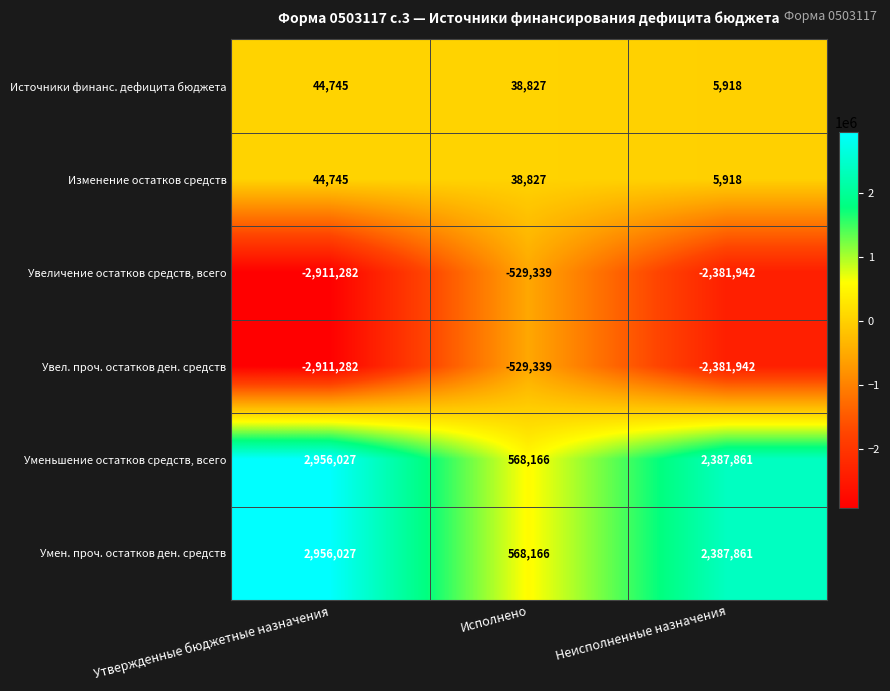

Reading left to right, what are all the values shown in this chart?

Источники финанс. дефицита бюджета: 44745	38827	5918
Изменение остатков средств: 44745	38827	5918
Увеличение остатков средств, всего: -2911282	-529339	-2381942
Увел. проч. остатков ден. средств: -2911282	-529339	-2381942
Уменьшение остатков средств, всего: 2956027	568166	2387861
Умен. проч. остатков ден. средств: 2956027	568166	2387861